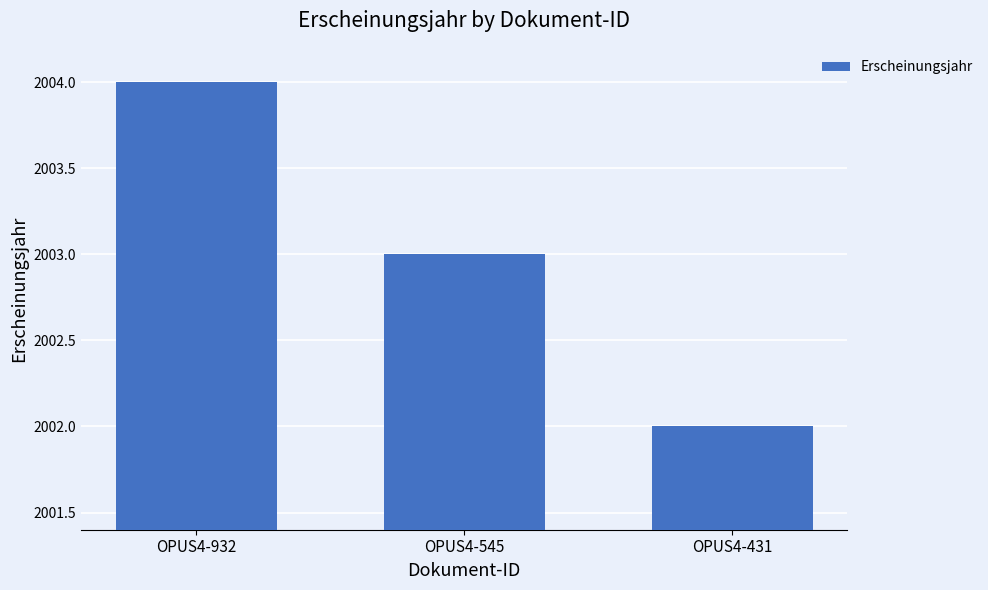

Read the value at OPUS4-932.

2004